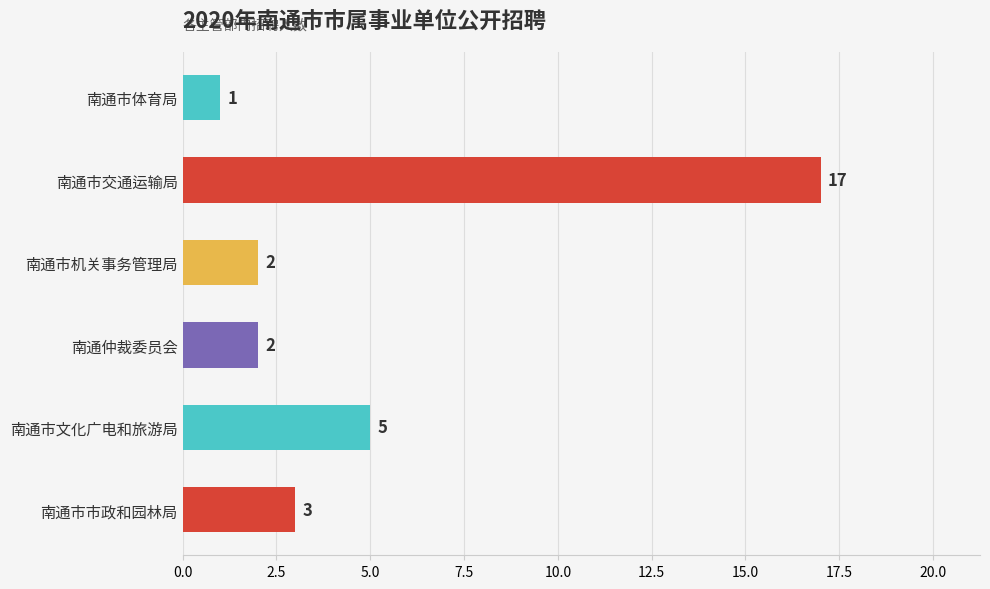

Reading bottom to top, extract all data points from this chart.

3	5	2	2	17	1